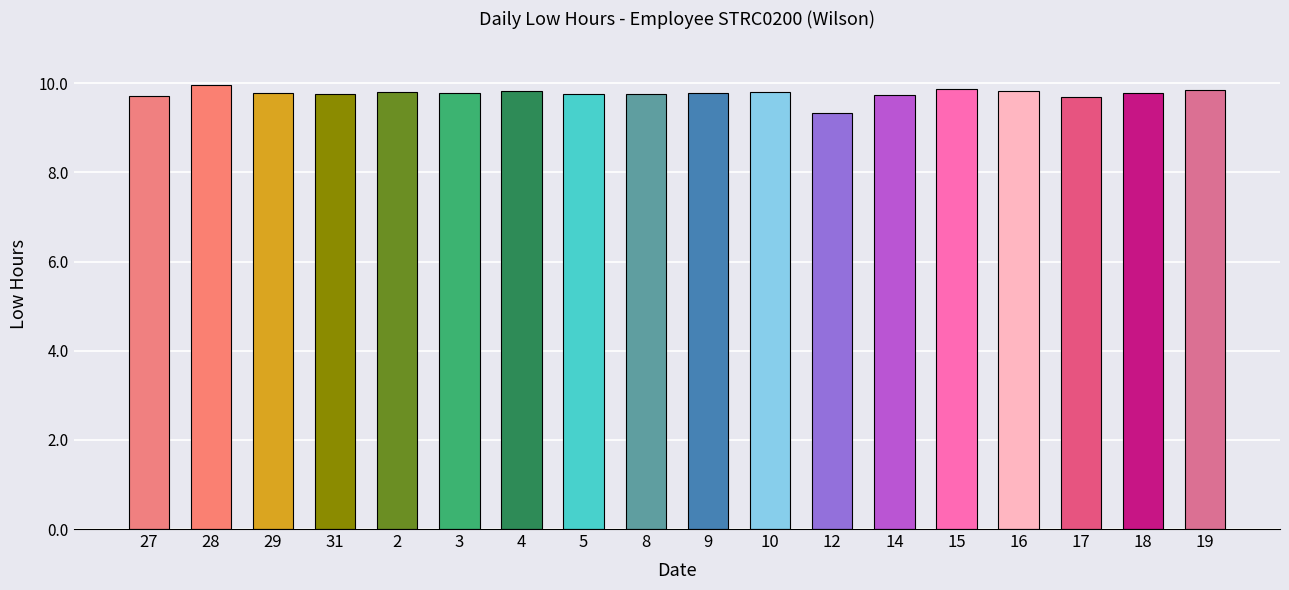

What is the average value?

9.8